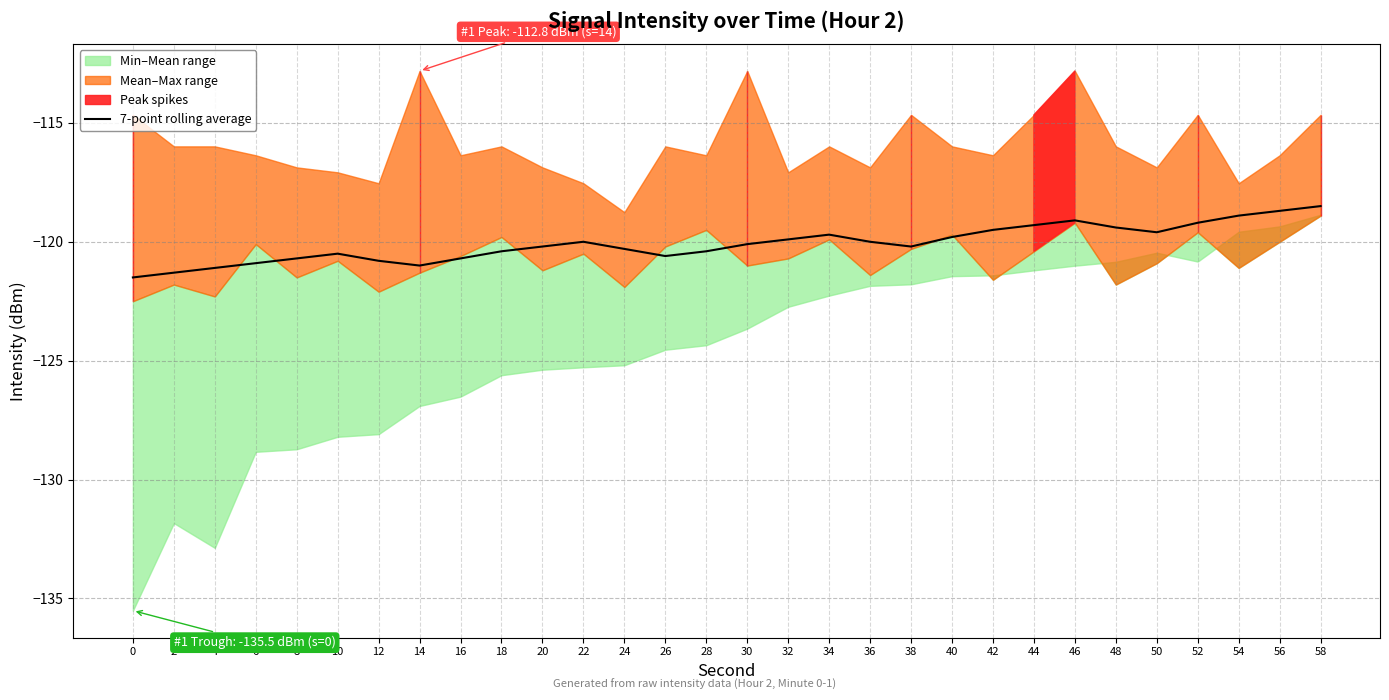

Rank the categories by value from lowest to highest.

0, 2, 4, 14, 6, 12, 8, 16, 26, 10, 18, 28, 24, 20, 38, 30, 22, 36, 32, 40, 34, 50, 42, 48, 44, 52, 46, 54, 56, 58